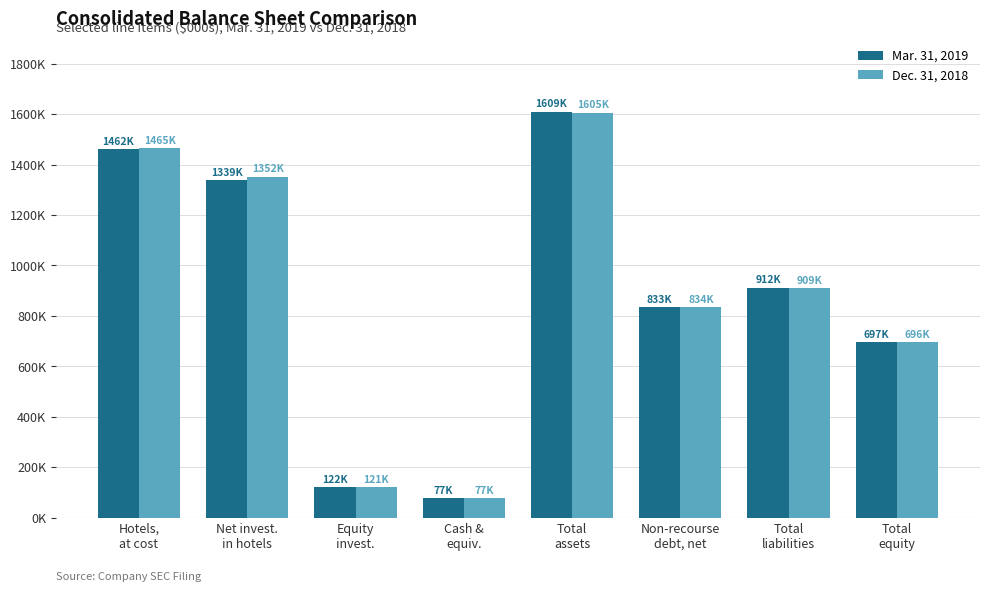

At which category is the sum across all series the highest?

Total
assets